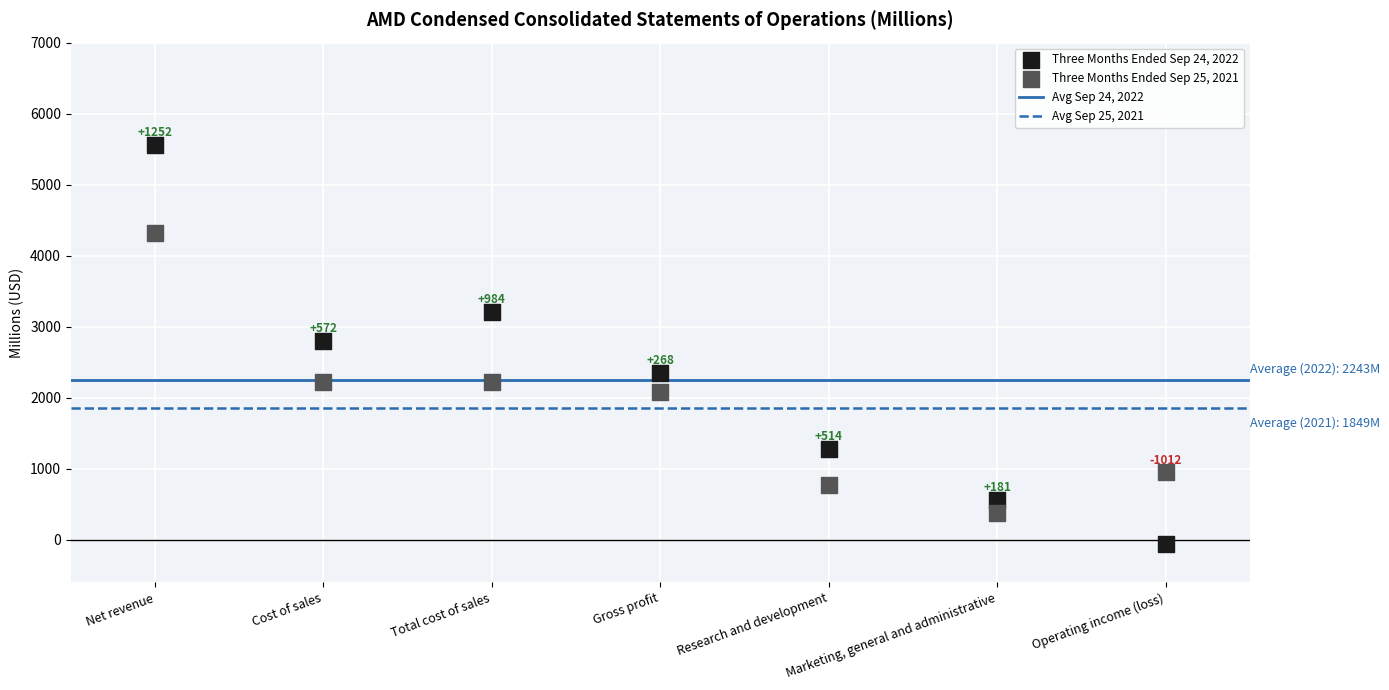

Which series contains the highest Y value?

Three Months Ended Sep 24, 2022